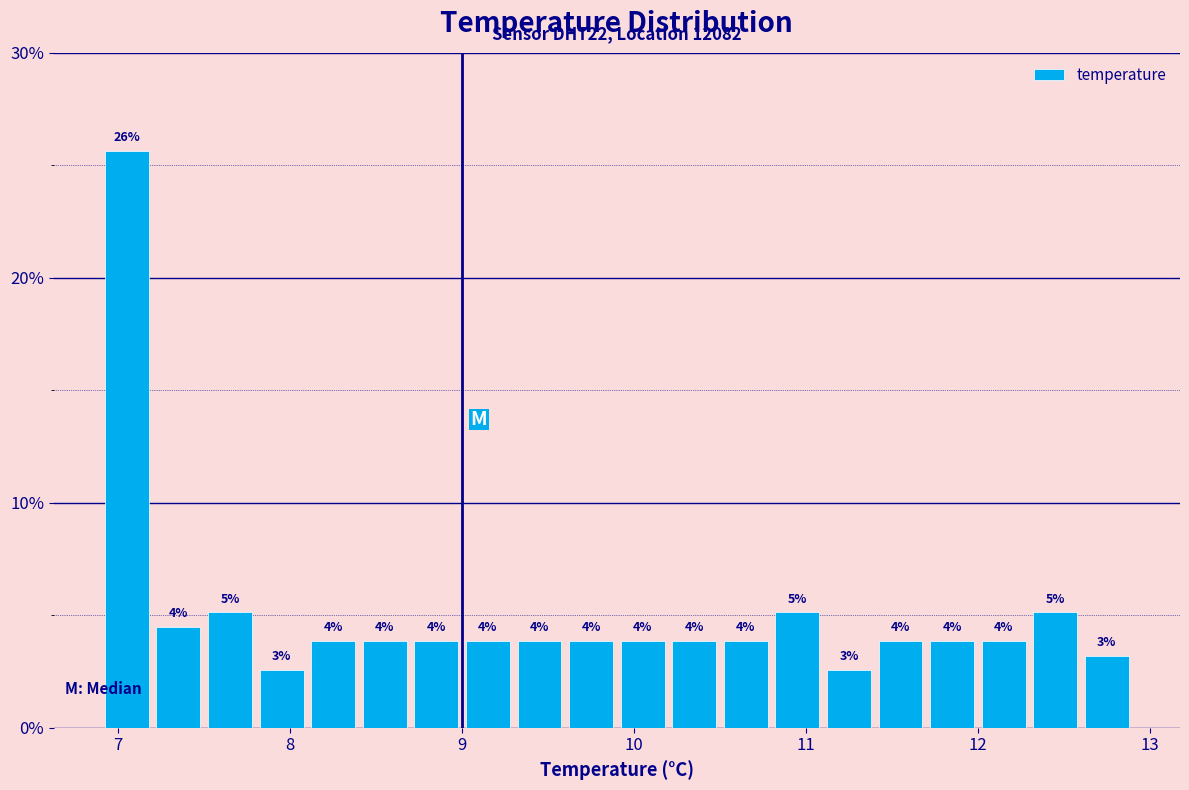

Read against the x-axis, roughly where is the centre of the tallest bar?

7.1